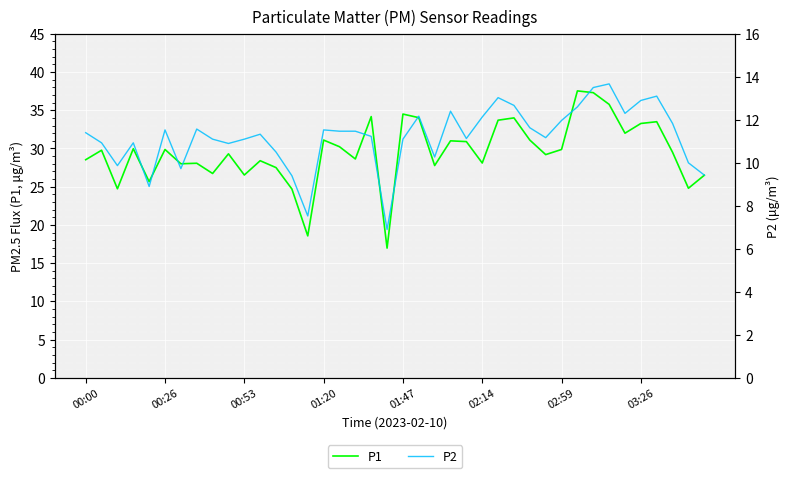

What is the minimum value for P1?

17.0